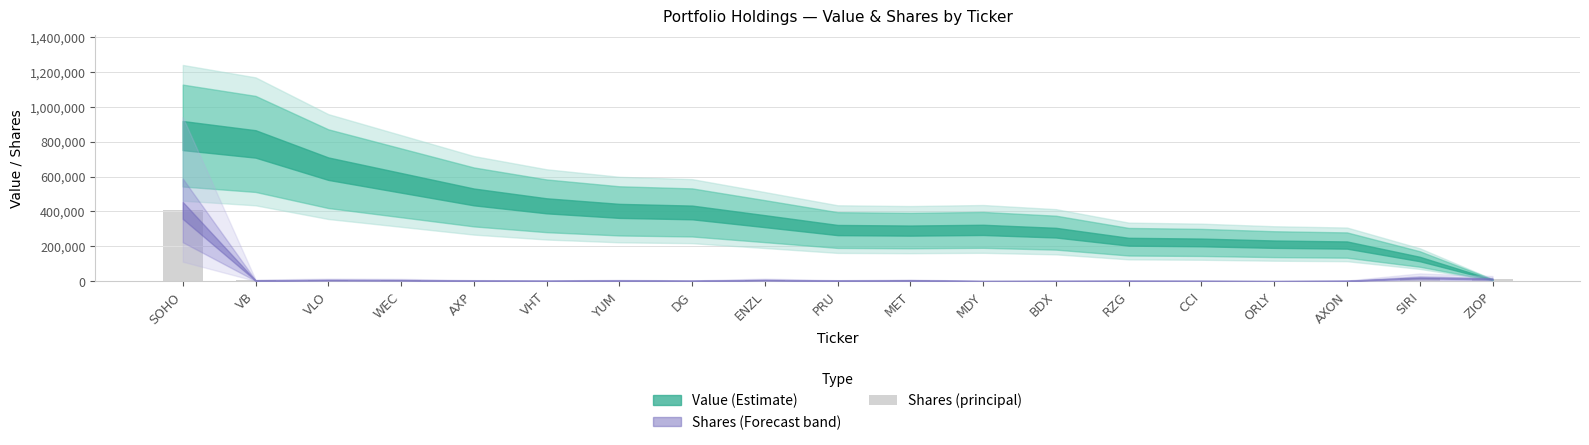

Count the number of categories in the chart.

19